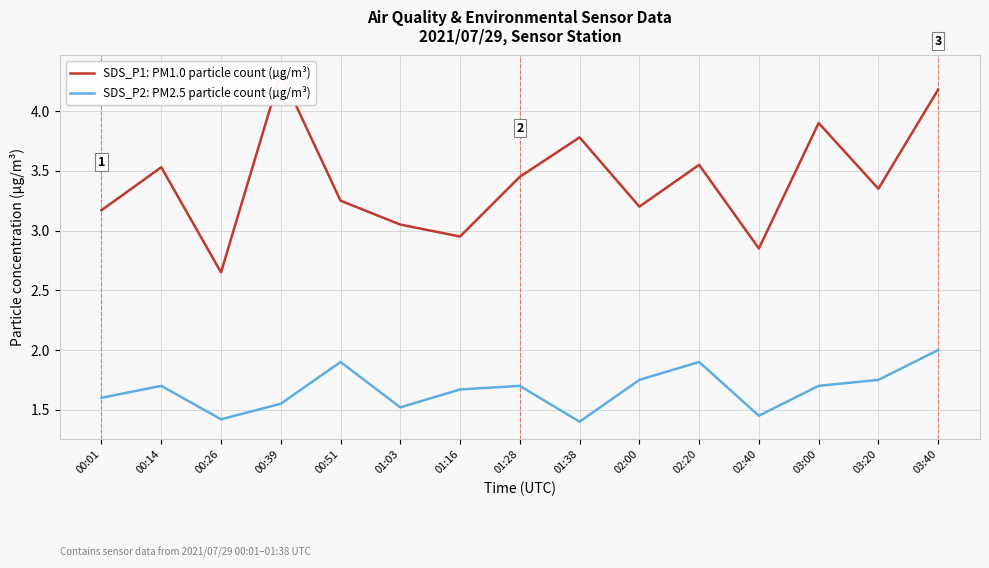

Rank the series by their average value, from highest to lowest.

SDS_P1: PM1.0 particle count (µg/m³), SDS_P2: PM2.5 particle count (µg/m³)